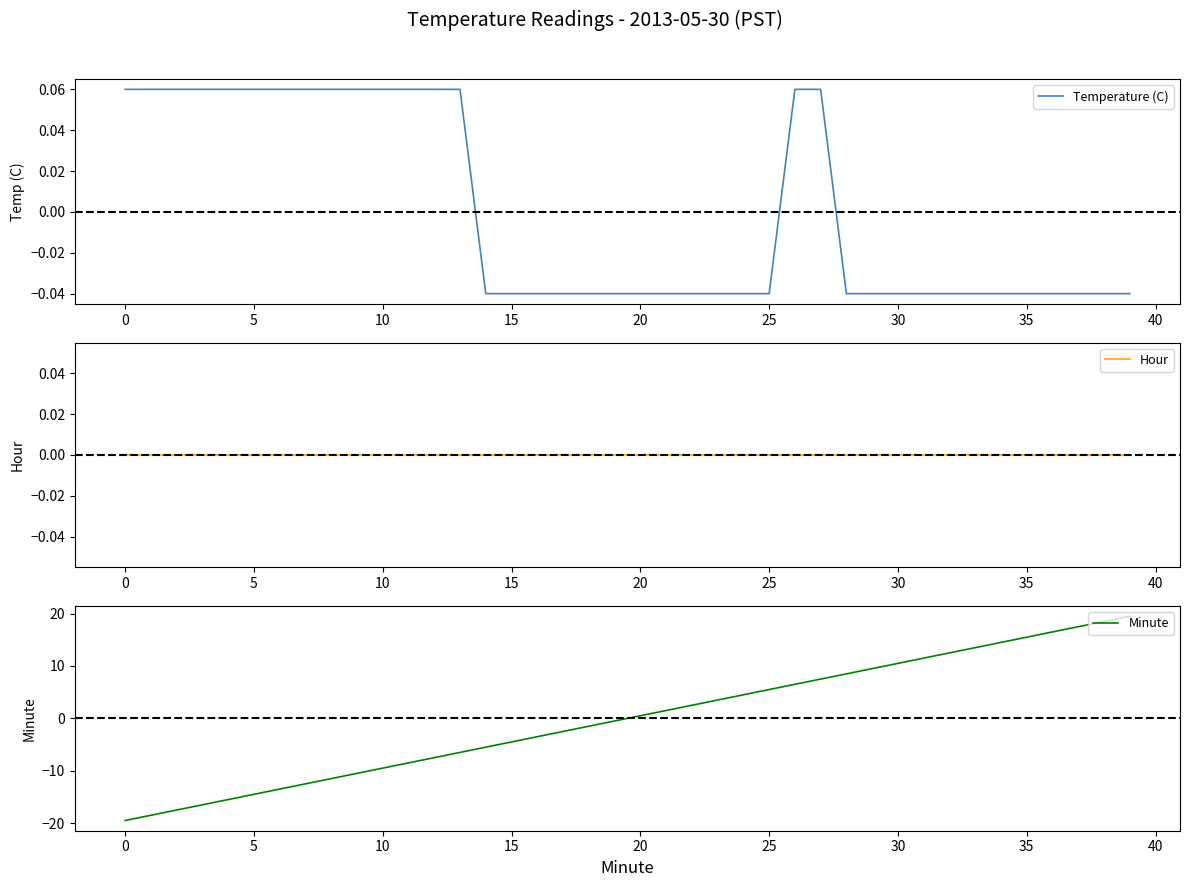

How many distinct data groups are displayed?

3